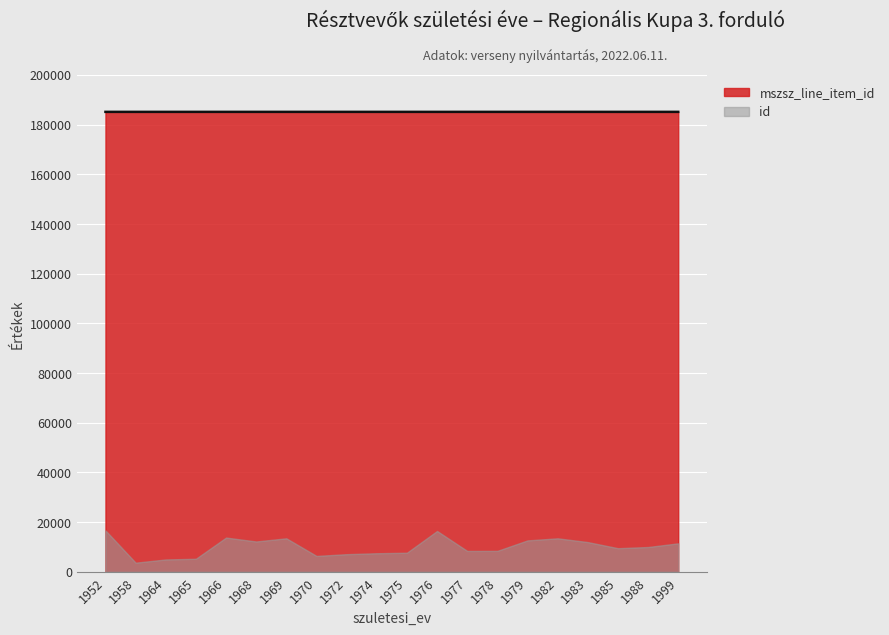

Reading left to right, extract all data points from this chart.

185157	185154	185158	185158	185157	185158	185158	185158	185158	185158	185158	185155	185158	185158	185156	185157	185158	185155	185157	185158